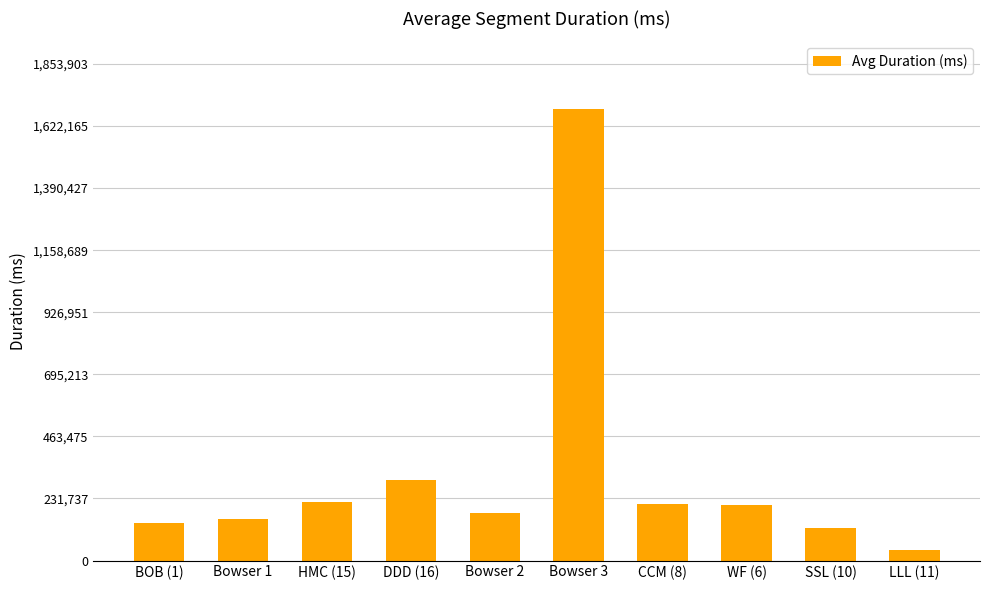

Does the chart contain stacked bars?

No